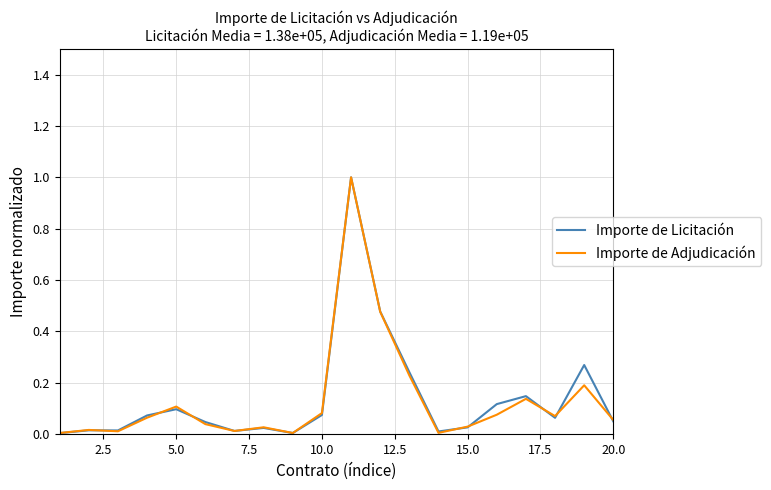

What is the maximum value shown in the chart?

1.0